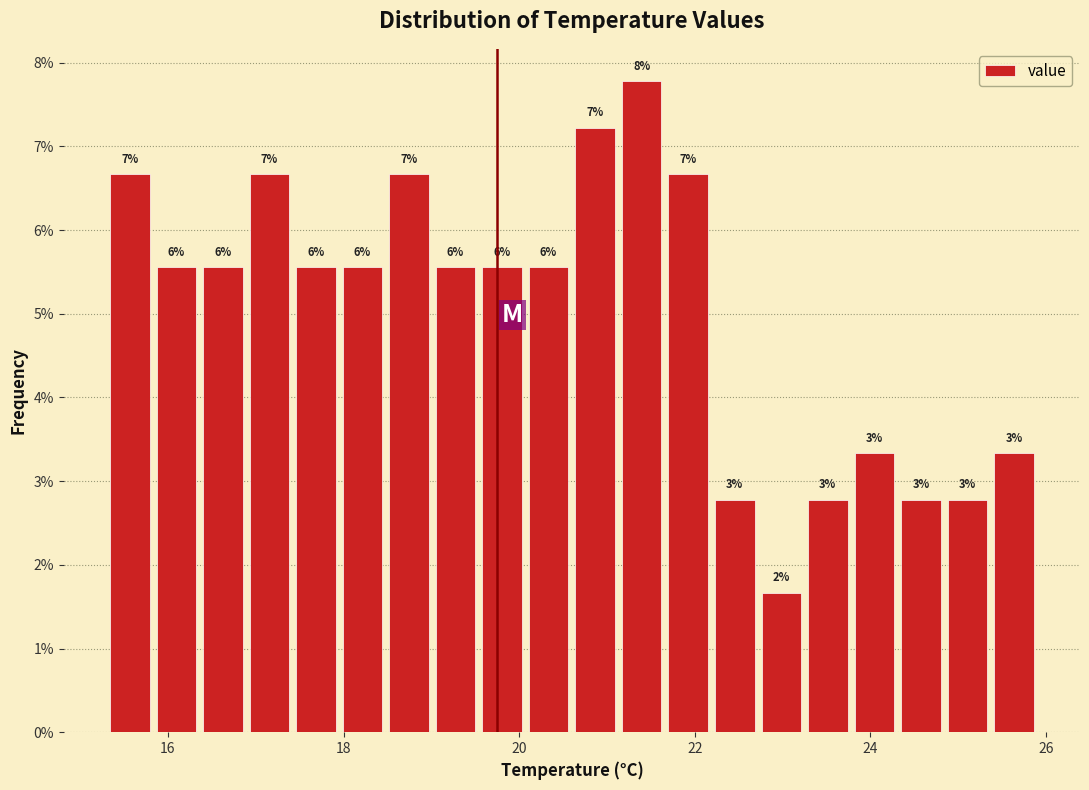

Around what value on the x-axis is the tallest bar? Give the approximate position of its centre, as read against the axis.

21.4